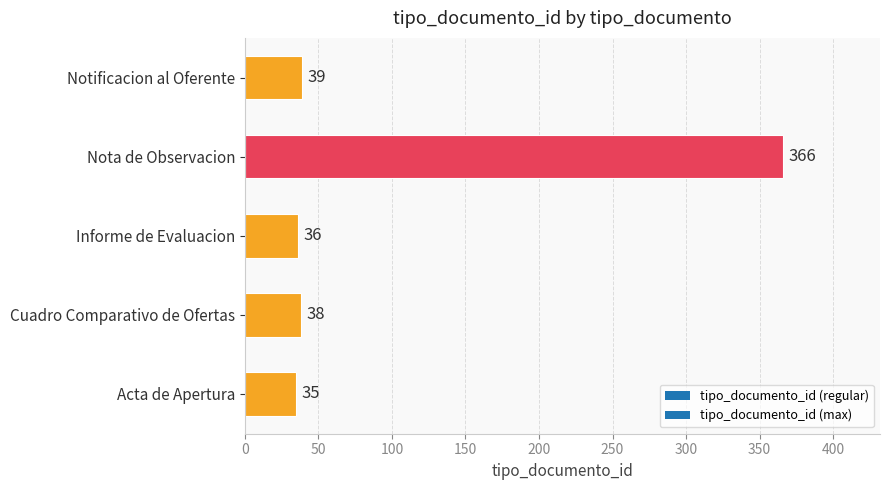

Where is the data nearest to the value 200?

Notificacion al Oferente